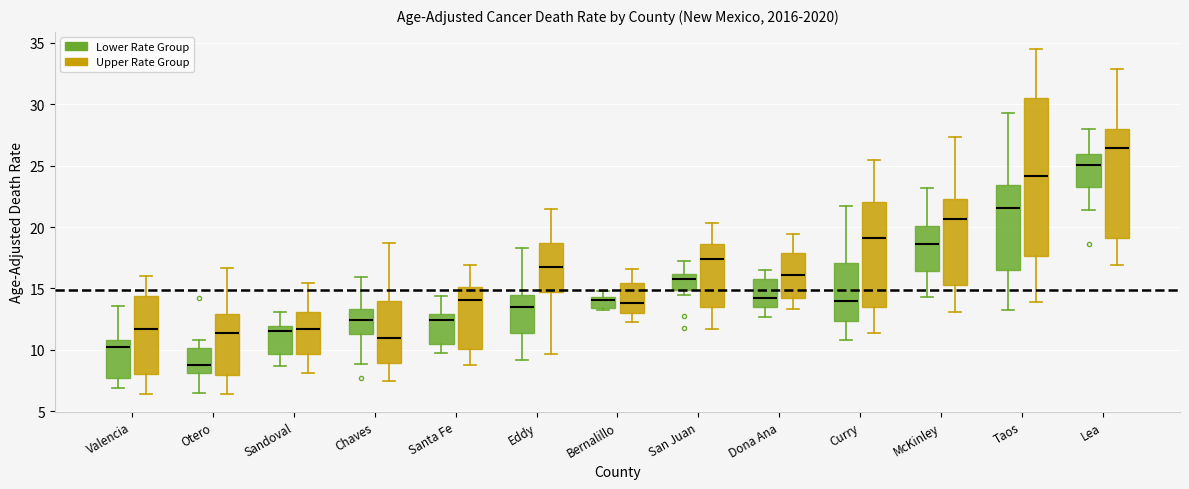

Which box's median line is the highest?

Lea (Upper Rate Group)